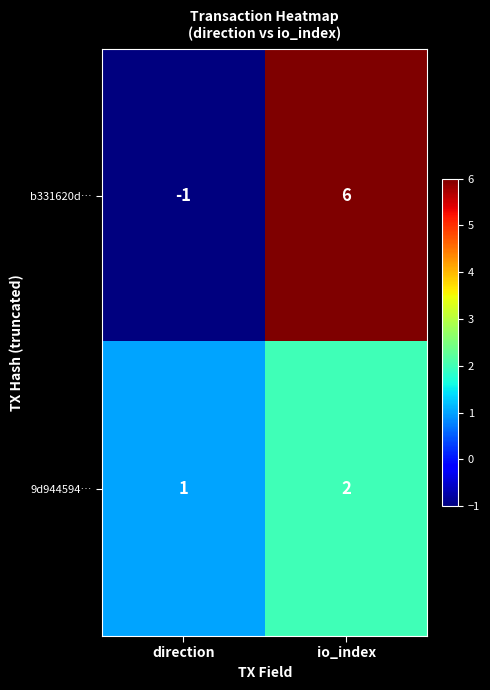

What is the difference between the highest and lowest values at direction?

2